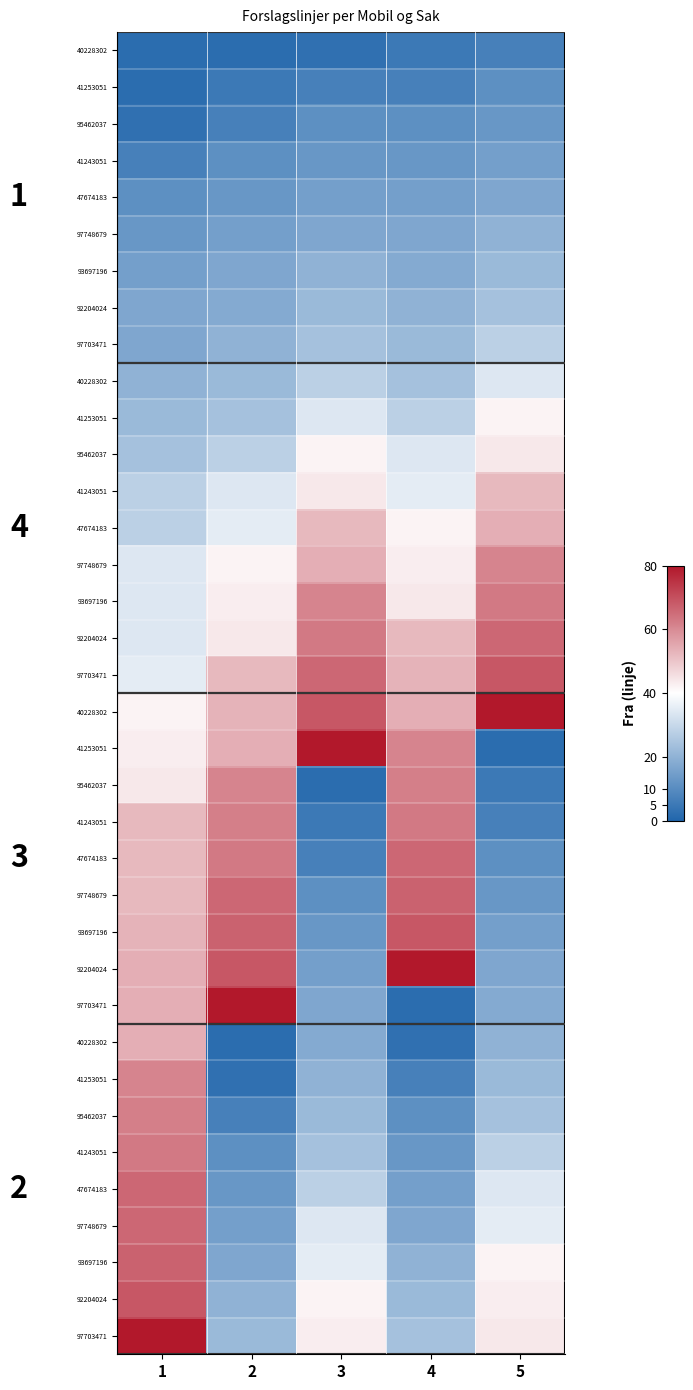

Which has a higher value, 4 or 5?

5